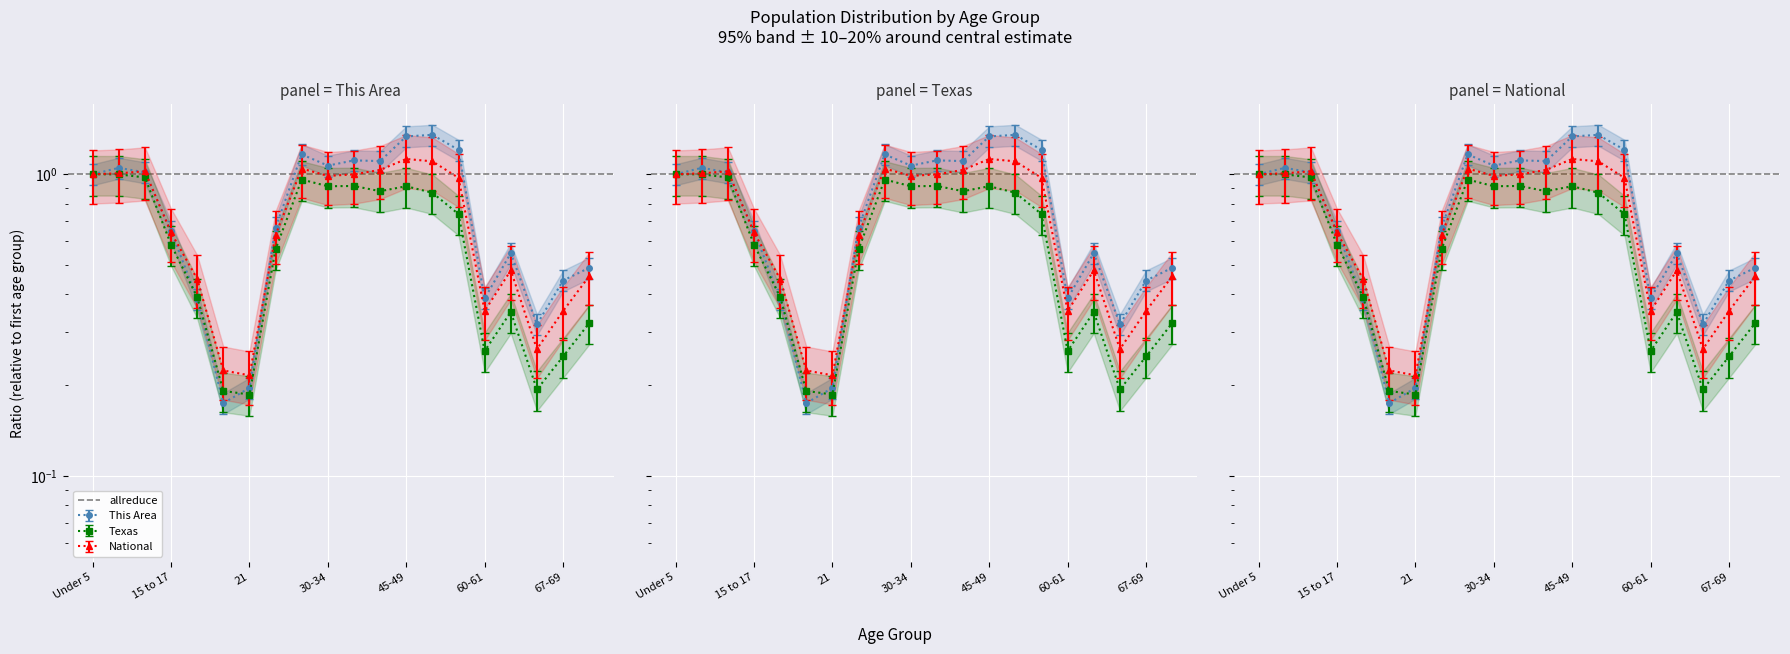

Which series changed the most between Under 5 and 60-61?

texas